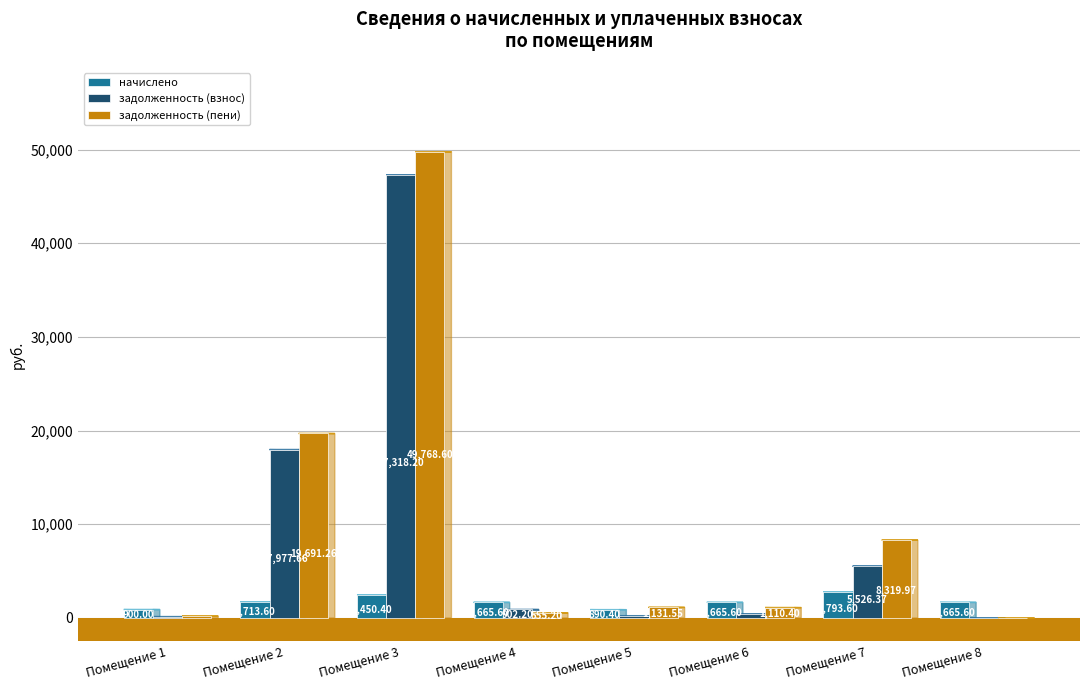

Does the chart contain stacked bars?

No